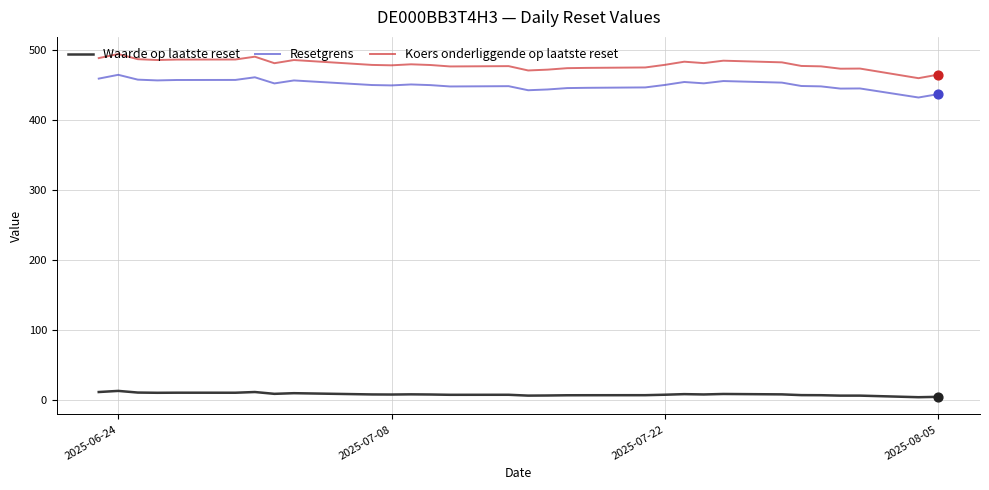

At how many categories does at least one series exceed 268?

31